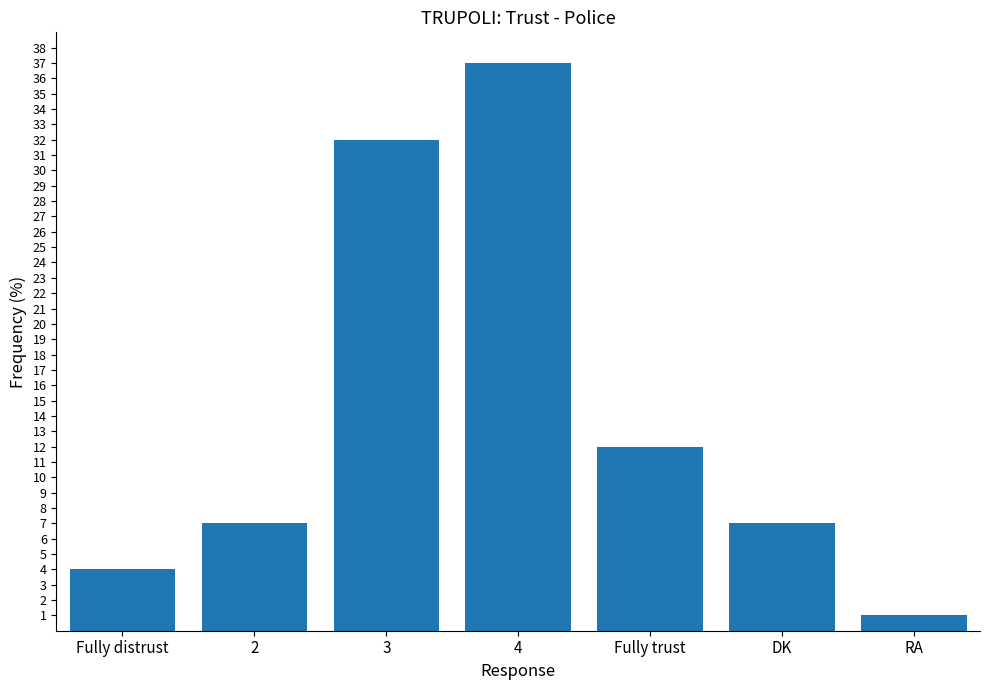

What is the difference between the values at 4 and Fully trust?

25